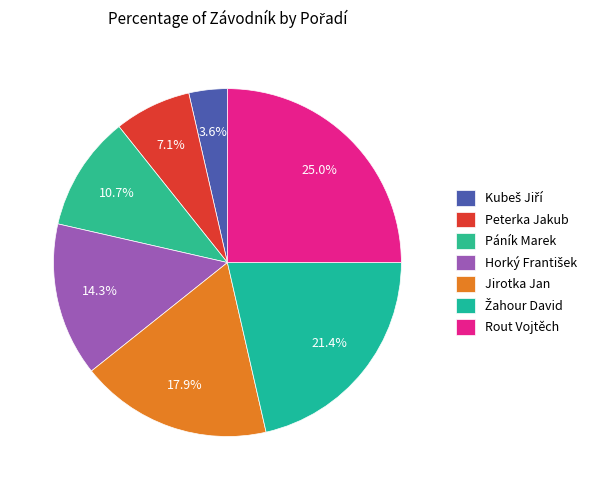

How many segments does this pie chart have?

7